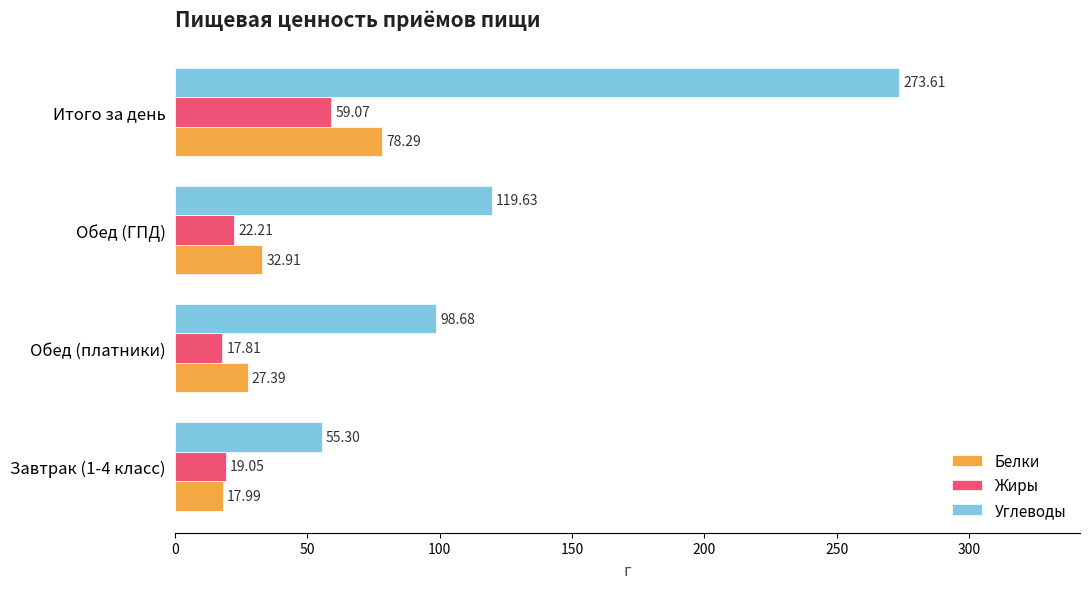

At how many categories does at least one series exceed 153?

1